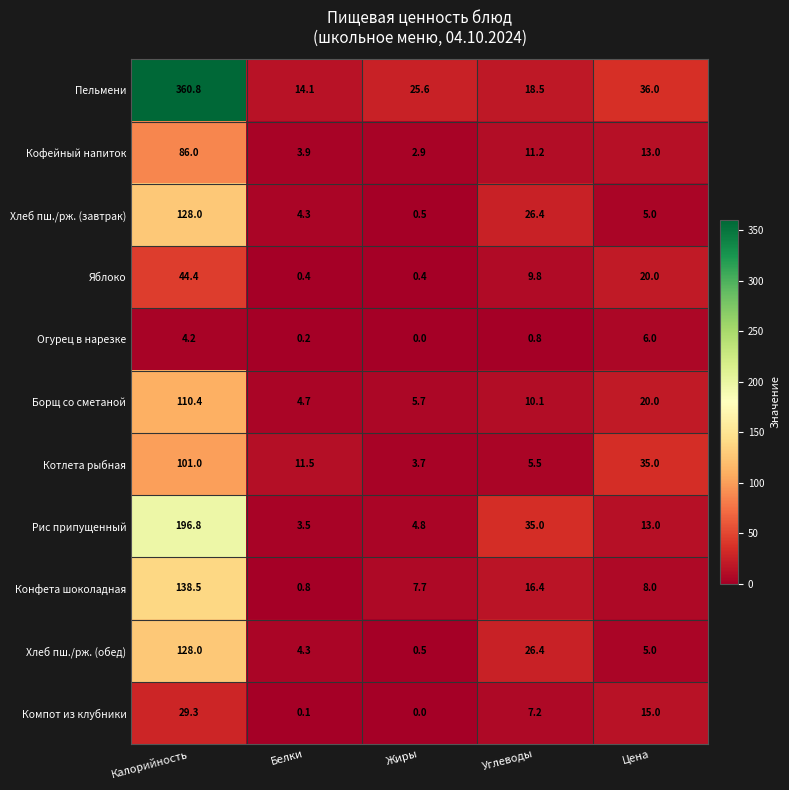

What is the average value of the Компот из клубники series?

10.3